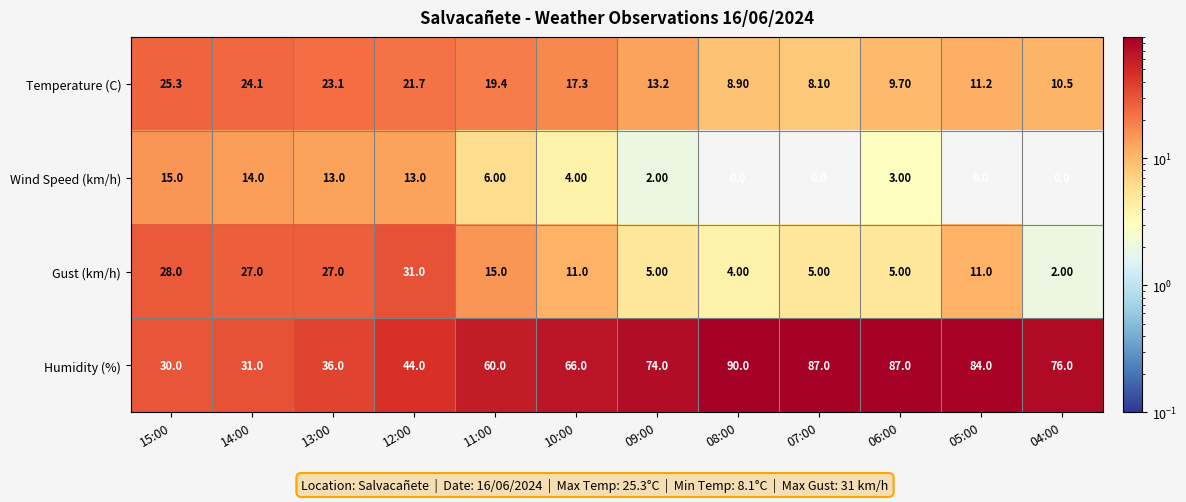

Which series has the largest total across all categories?

Humidity (%)